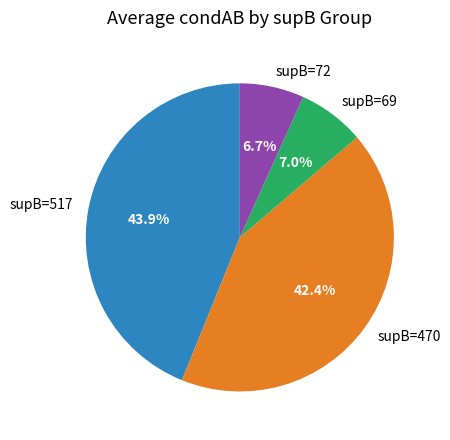

What portion of the pie excludes supB=72?

93.3%